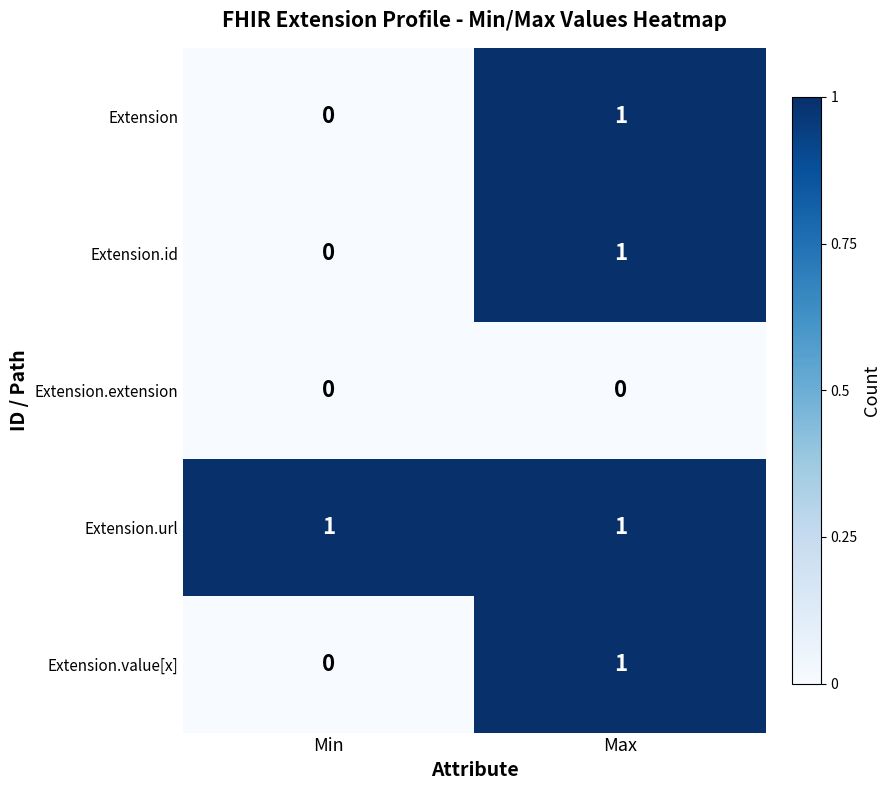

Reading left to right, transcribe all the data shown in this chart.

Extension: Min=0	Max=1
Extension.id: Min=0	Max=1
Extension.extension: Min=0	Max=0
Extension.url: Min=1	Max=1
Extension.value[x]: Min=0	Max=1